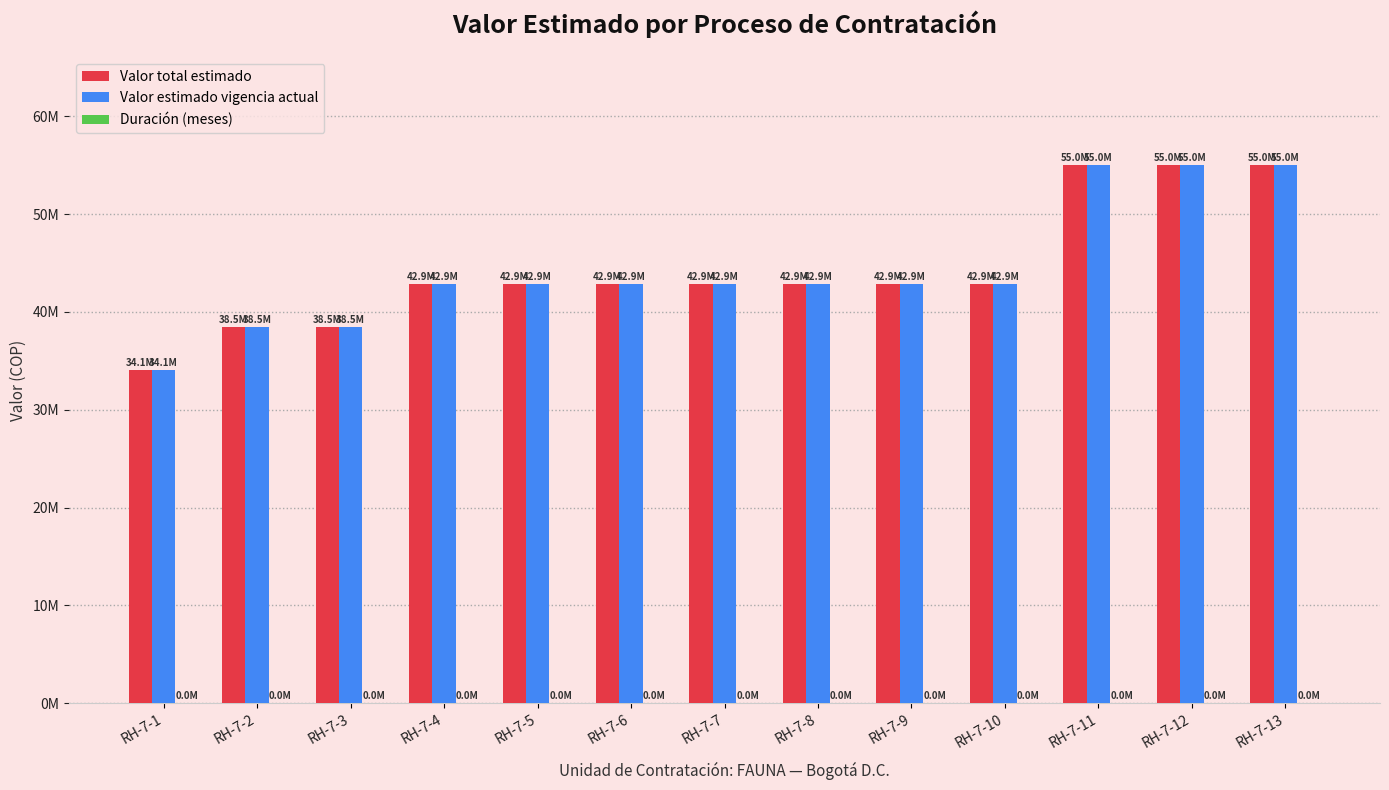

What is the spread (max minus min) of values at RH-7-12?

54999989